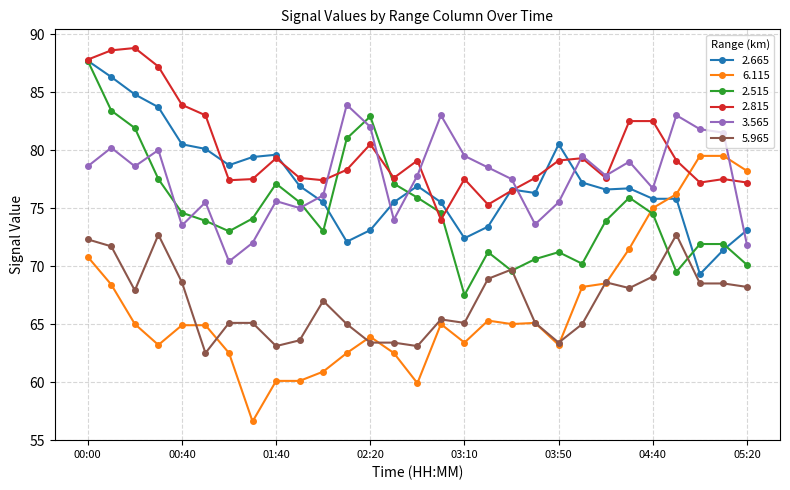

Which series has the largest total across all categories?

2.815